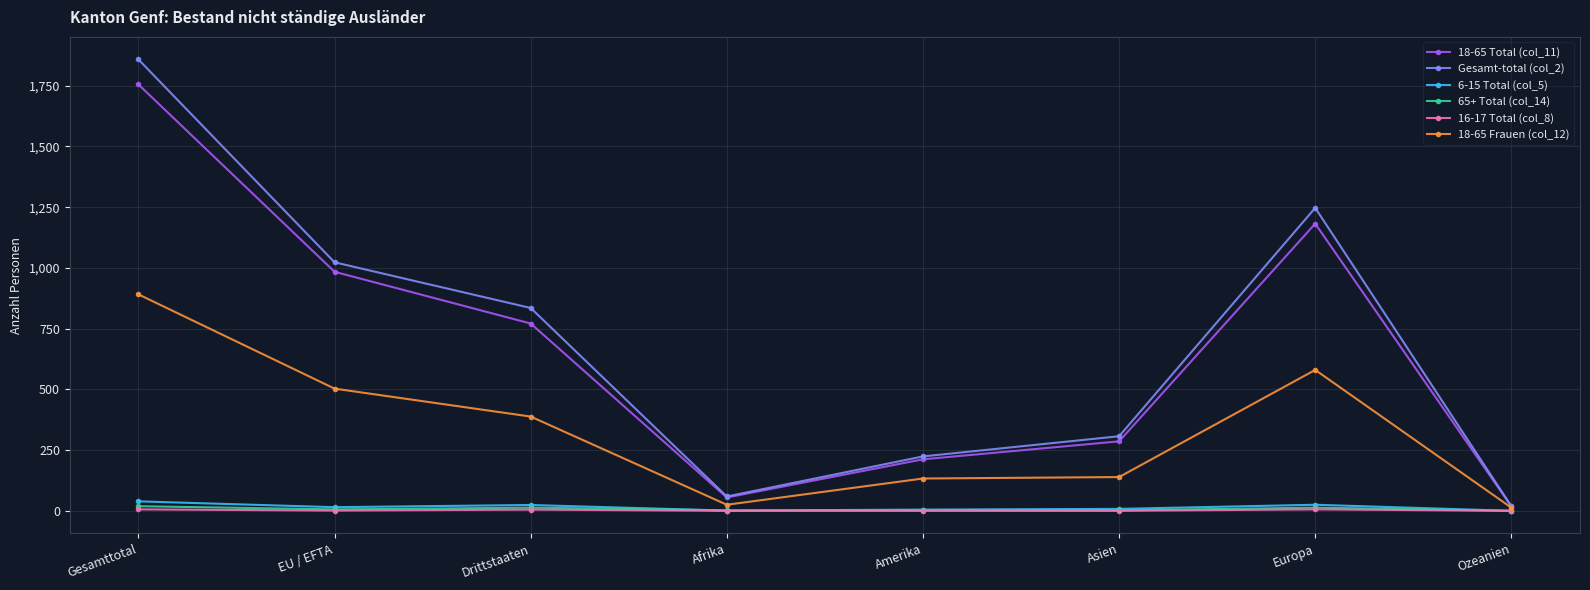

Is it true that Gesamt-total (col_2) equals 305 at Amerika?

False